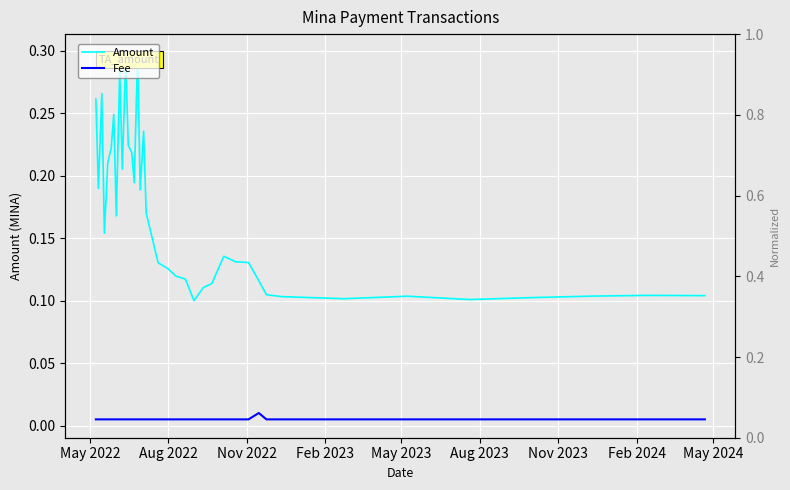

Which series has the largest total across all categories?

Amount